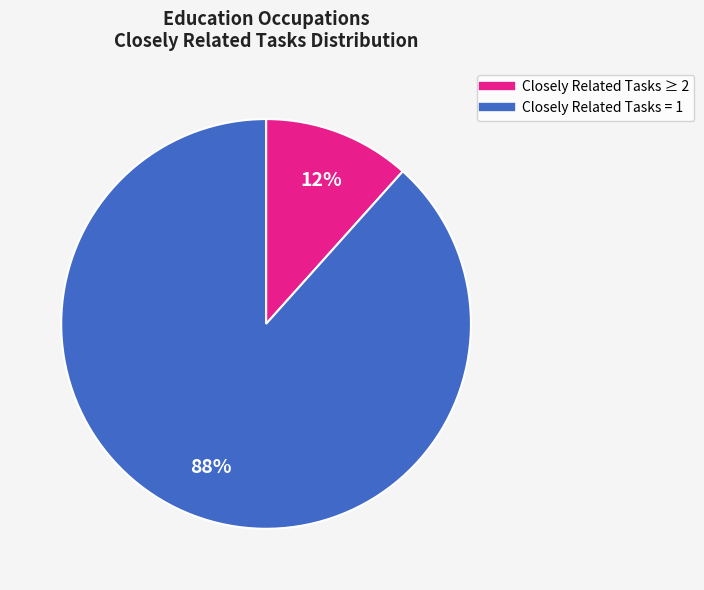

To the nearest percent, what is the average slice percentage?

50%